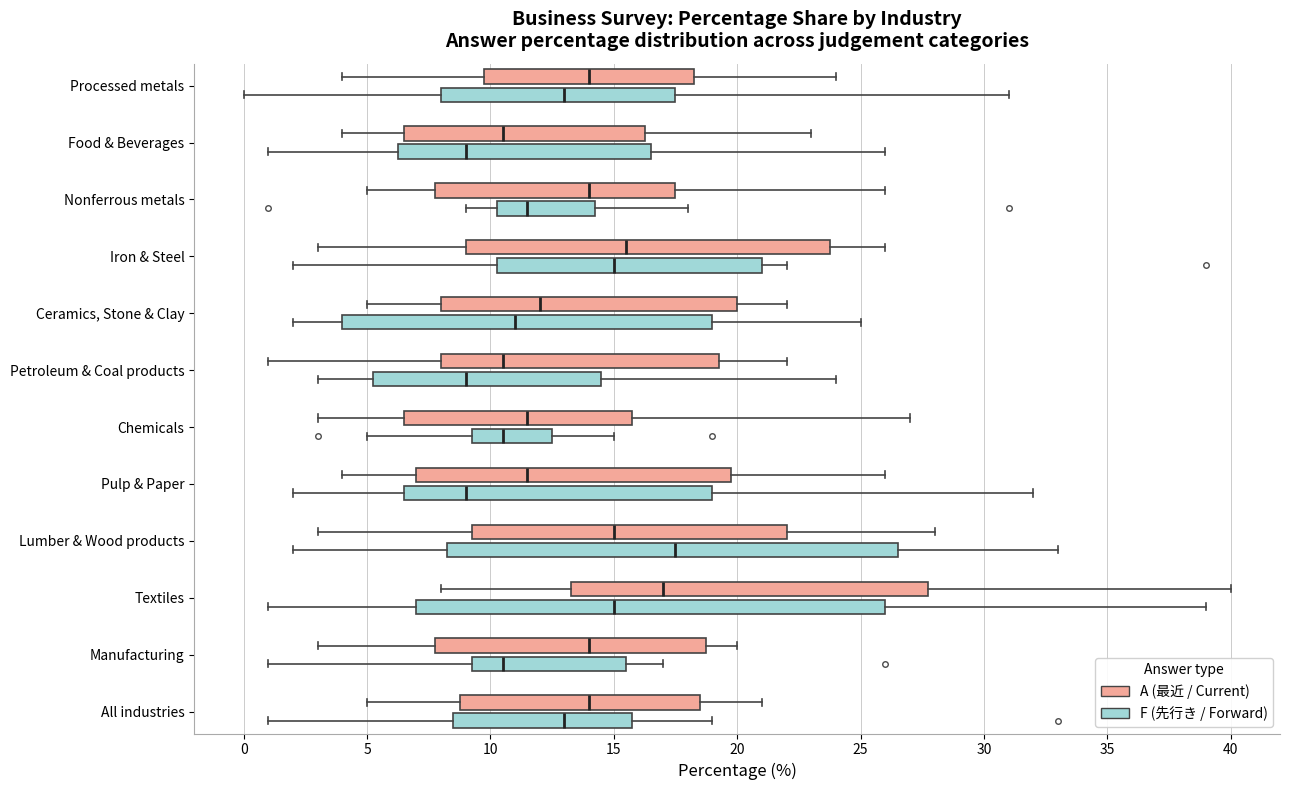

Which box has the furthest to the right median line?

Lumber & Wood products (F (先行き / Forward))